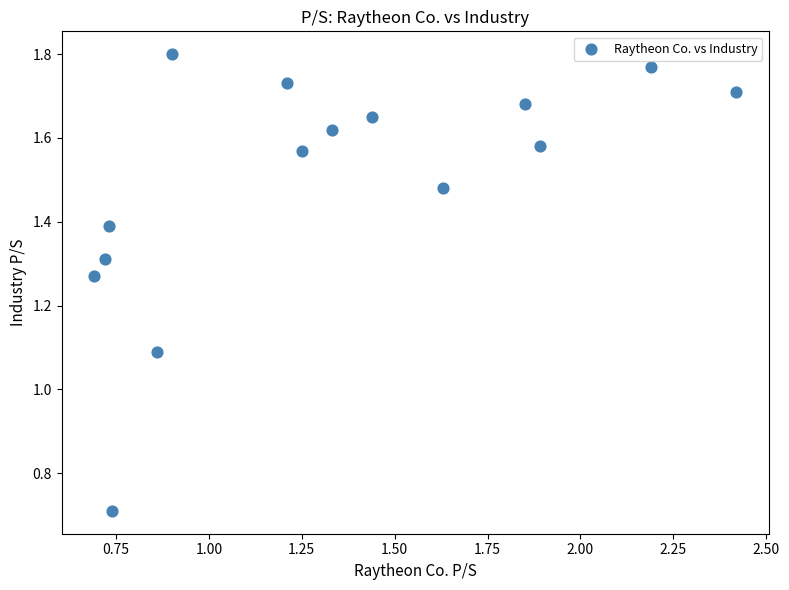

What Y value in the scatter plot is closest to 1?

1.1